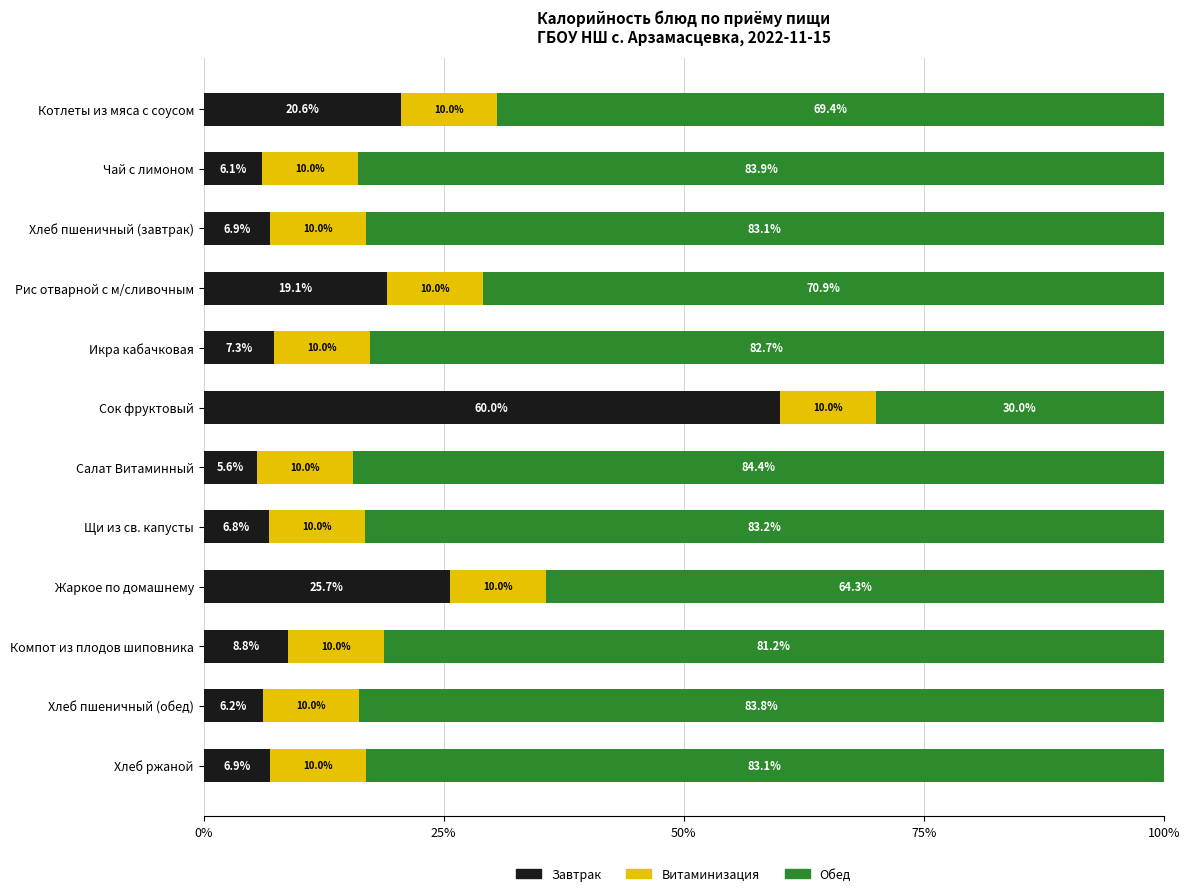

What is the approximate value of Завтрак at Компот из плодов шиповника?

8.8